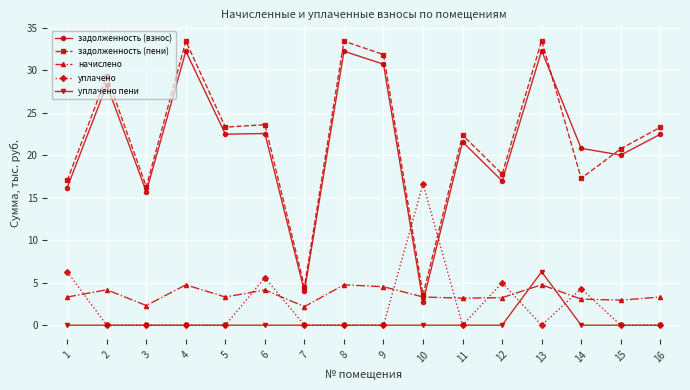

List the series in order of their peak value, highest first.

задолженность (пени), задолженность (взнос), уплачено, уплачено пени, начислено